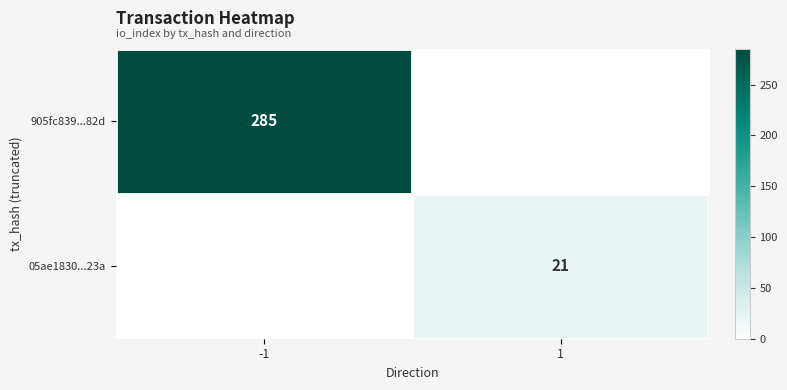

What is the total value across all series at 1?

21